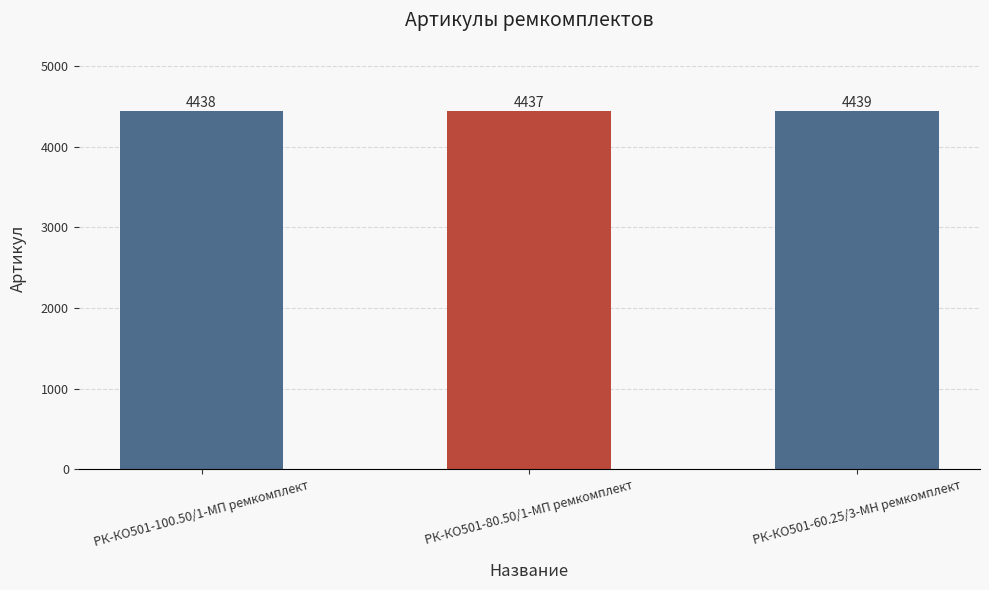

How many values are between 4437 and 4439?

3